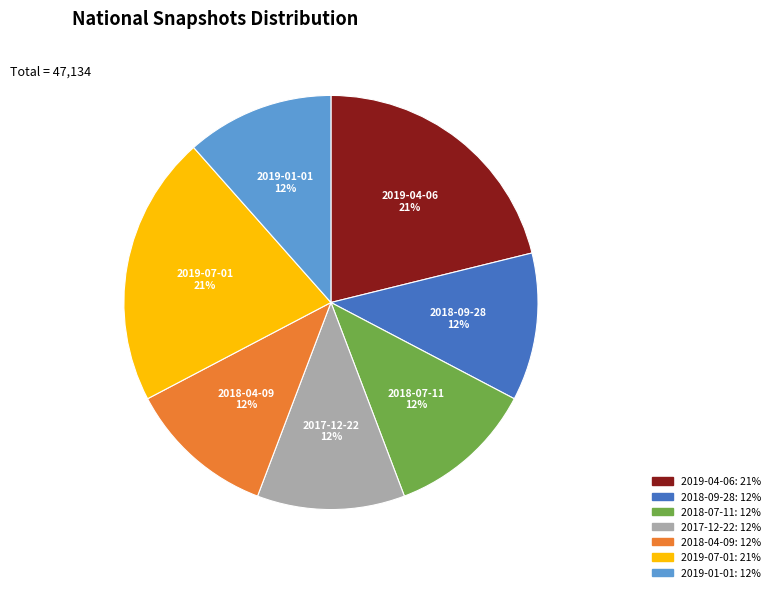

Is 2017-12-22 the majority of the pie?

No